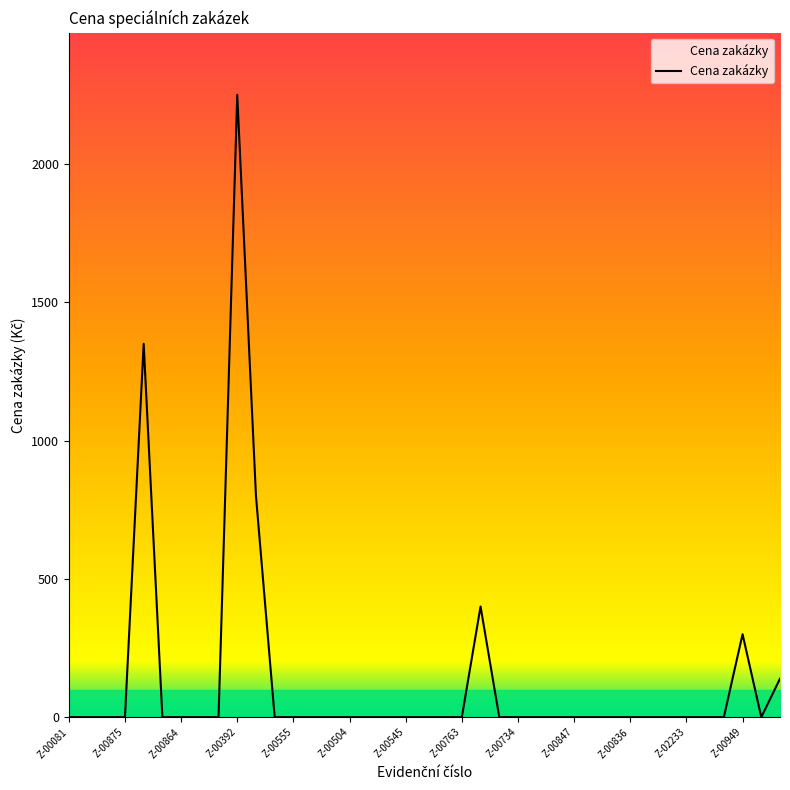

What is the greatest value displayed?

2250